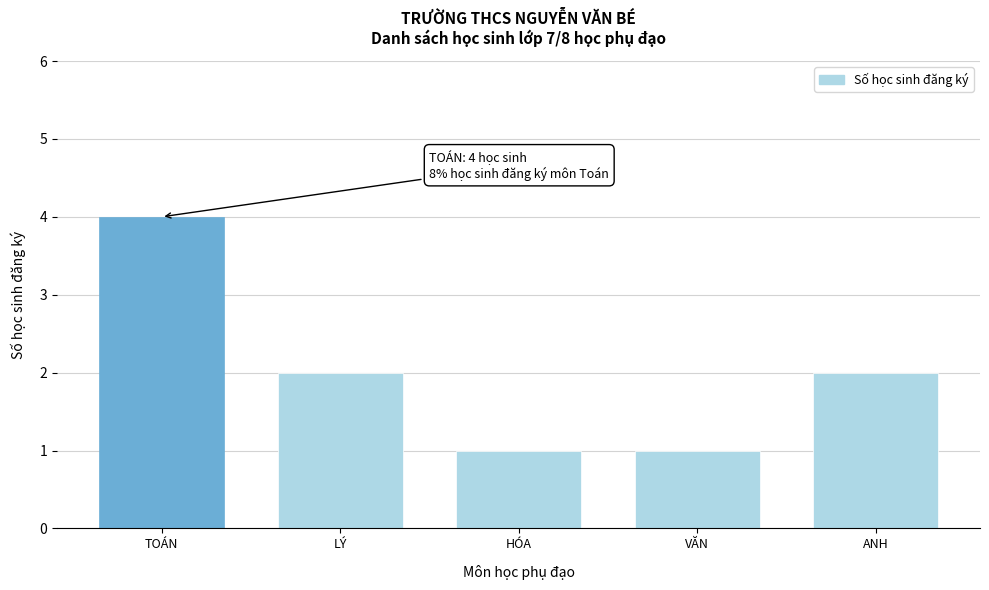

Reading left to right, what are all the values shown in this chart?

TOÁN=4	LÝ=2	HÓA=1	VĂN=1	ANH=2